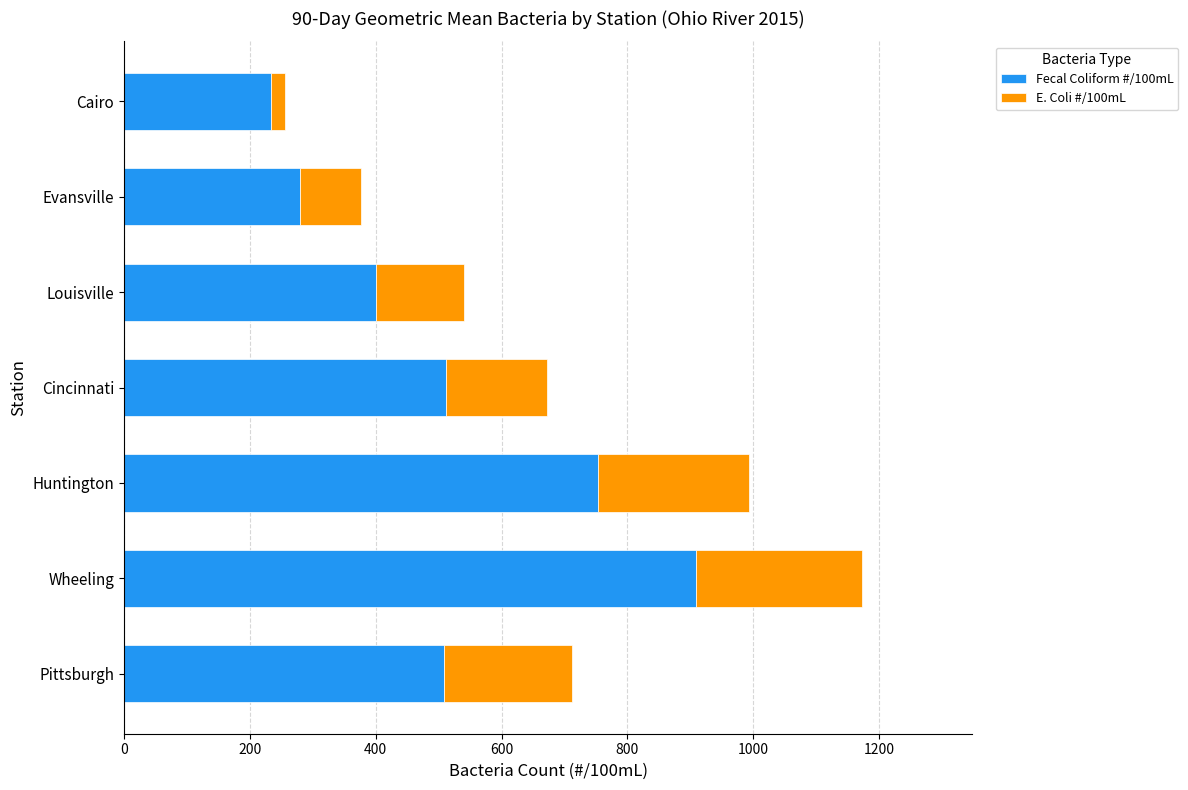

What is the highest value of the Fecal Coliform #/100mL series?

908.7